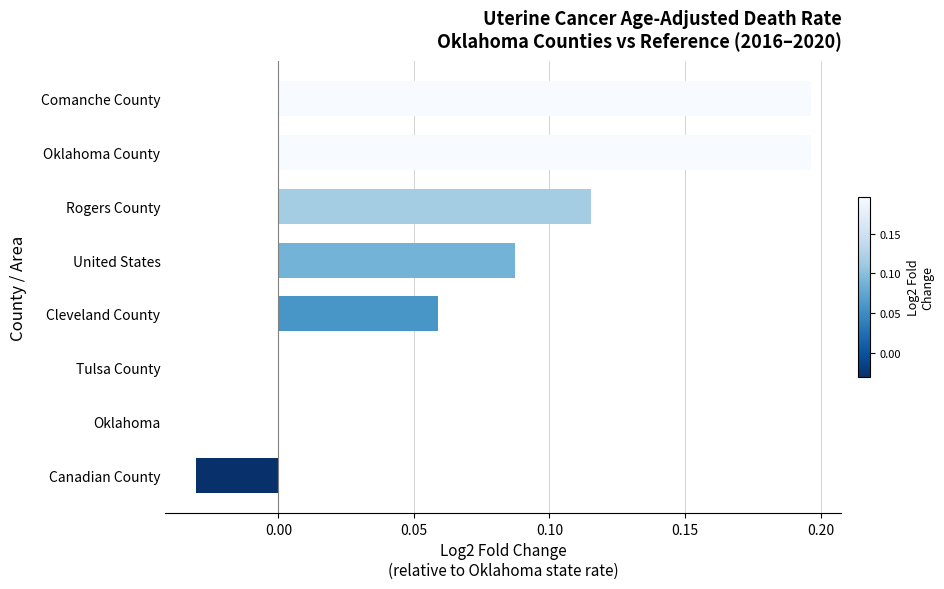

What is the sum of all values?

0.6